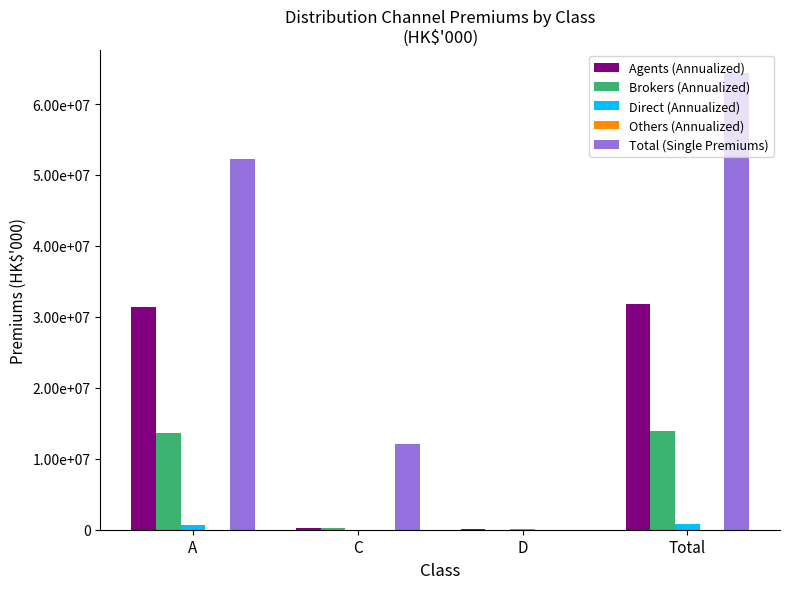

Which series has the widest spread of values?

Total (Single Premiums)